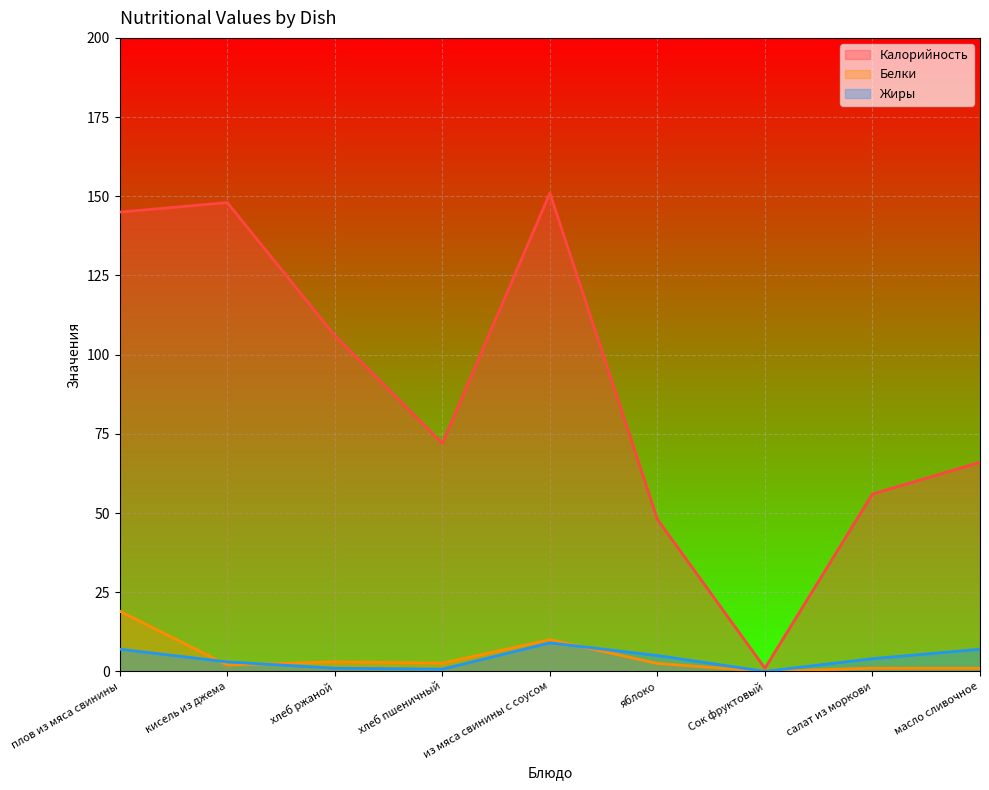

True or false: Калорийность and Белки intersect in this chart.

False